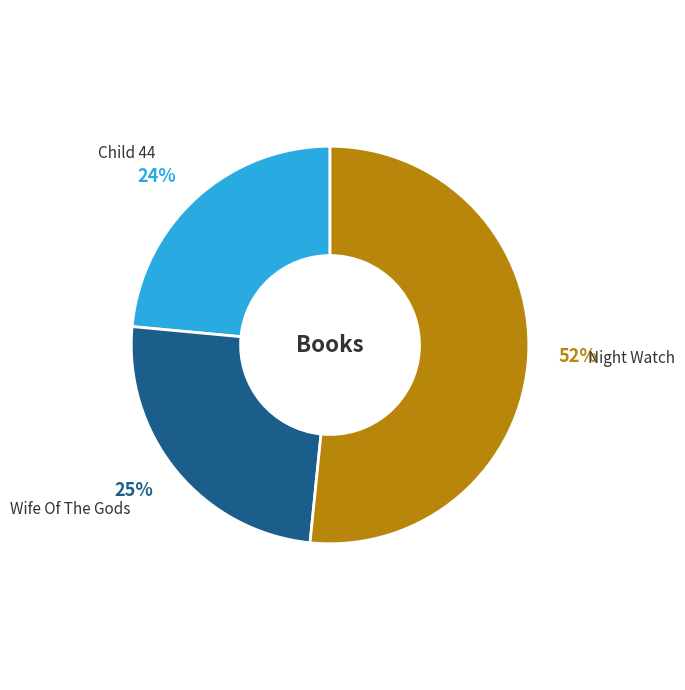

Count the number of slices in the pie.

3